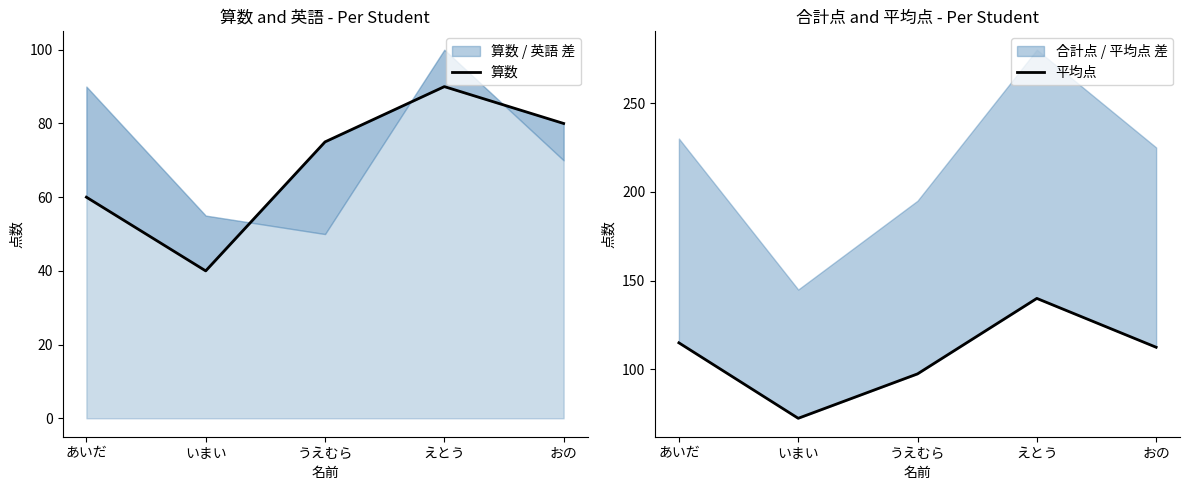

At which category is the sum across all series the highest?

えとう